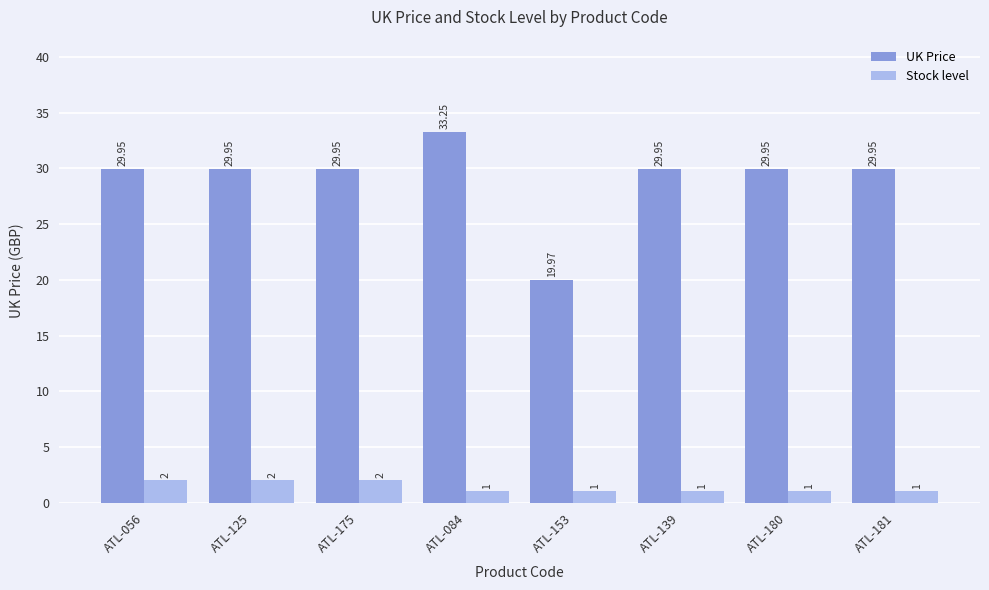

True or false: Stock level has a value of 1.0 at ATL-139.

True